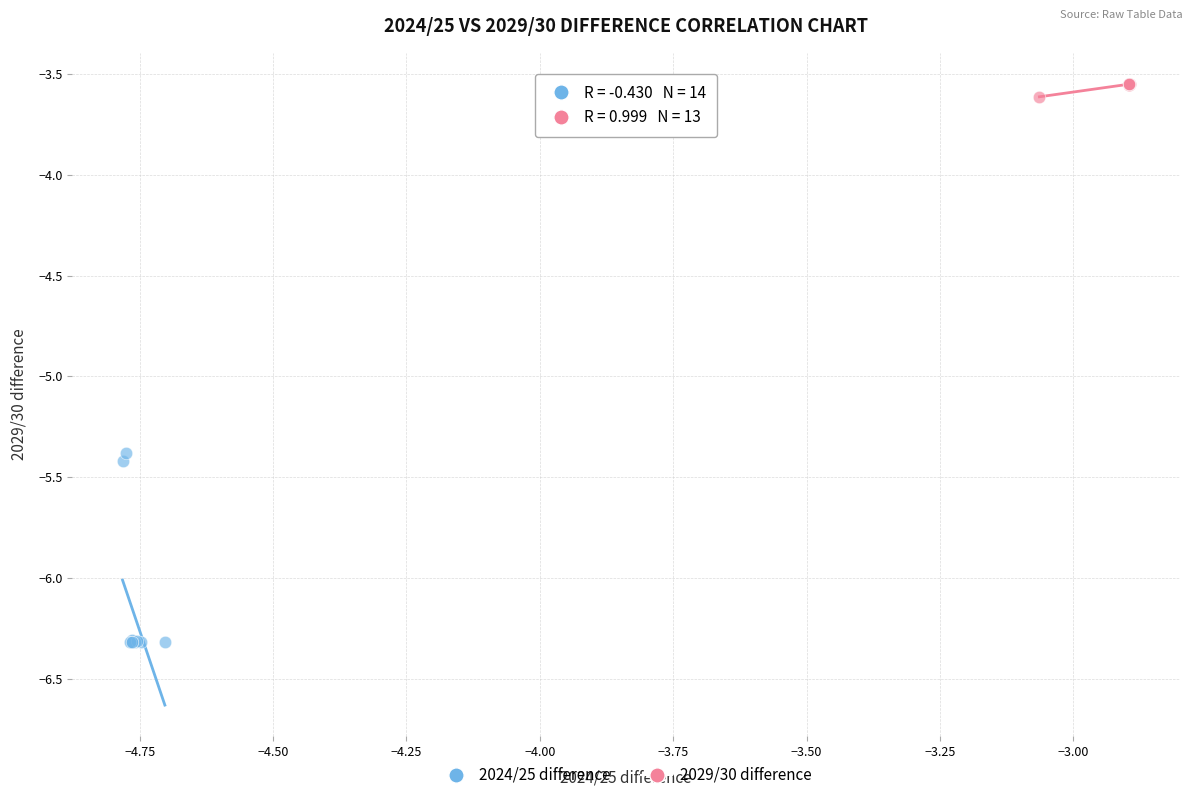

Which series has the largest Y range (max minus min)?

2024/25 difference